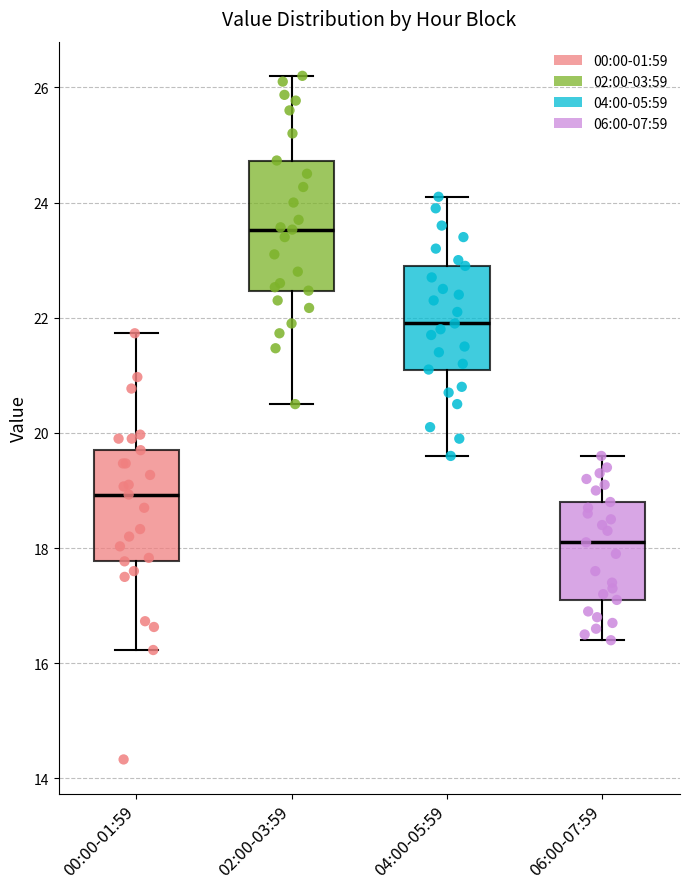

Reading left to right, transcribe this box plot: for each box, give where its median line is, the range the box spans, and where its two whiskers end, as read against the y-axis. The values are not printed on the chart, so give them approximately, as read against the axis.

00:00-01:59: median 19.0, box 17.8 to 19.8, whiskers 16.2 to 21.8
02:00-03:59: median 23.6, box 22.4 to 24.8, whiskers 20.6 to 26.2
04:00-05:59: median 22.0, box 21.2 to 23.0, whiskers 19.6 to 24.2
06:00-07:59: median 18.2, box 17.2 to 18.8, whiskers 16.4 to 19.6